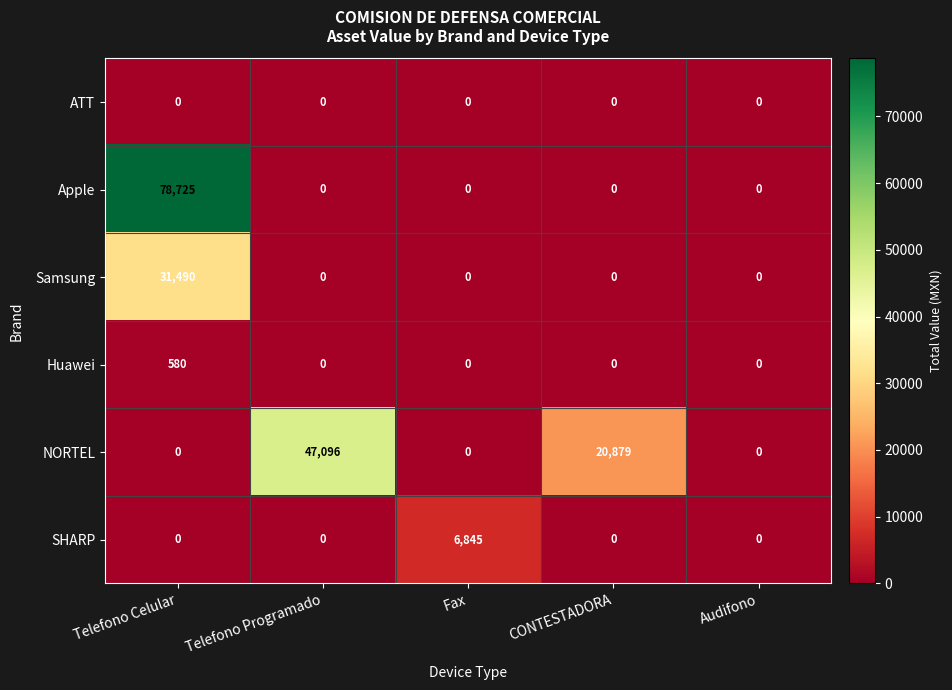

At which label does NORTEL reach its peak?

Telefono Programado